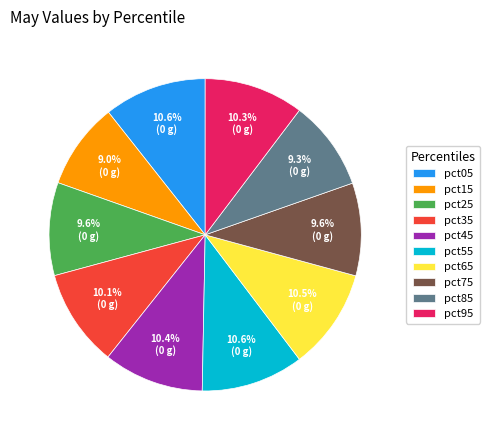

Does pct85 account for over 50% of the chart?

No